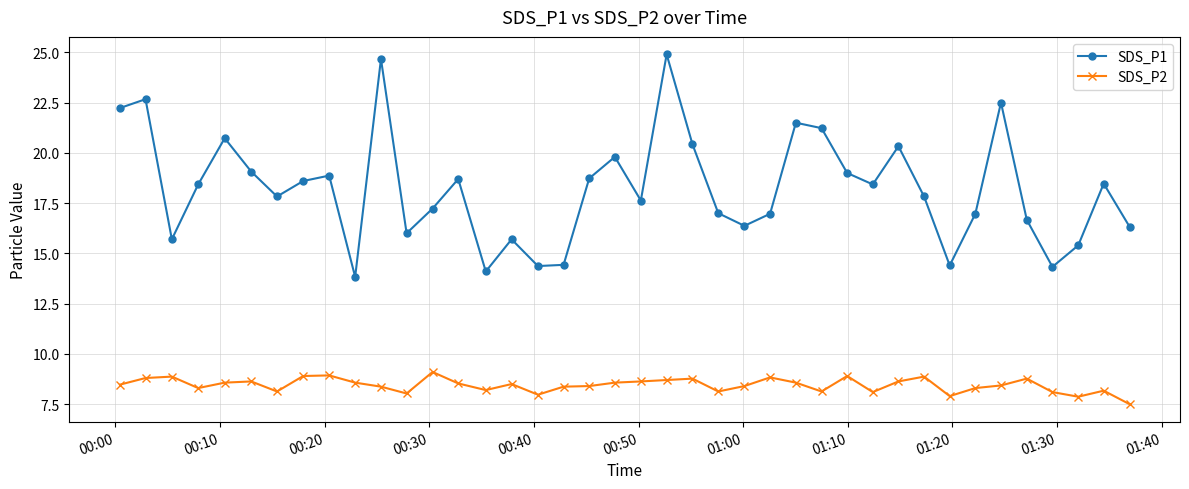

What are all the series names shown in the legend?

SDS_P1, SDS_P2